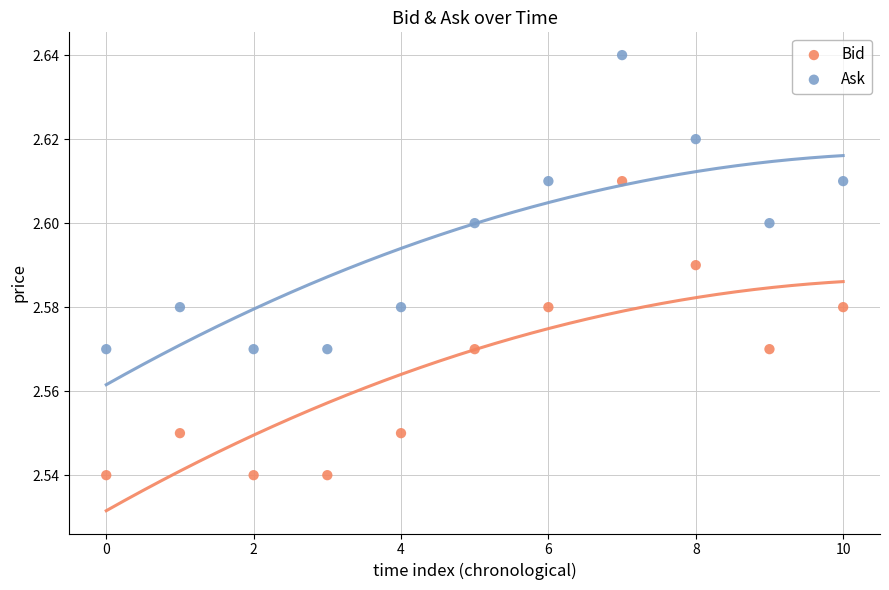

Which series contains the highest Y value?

Ask